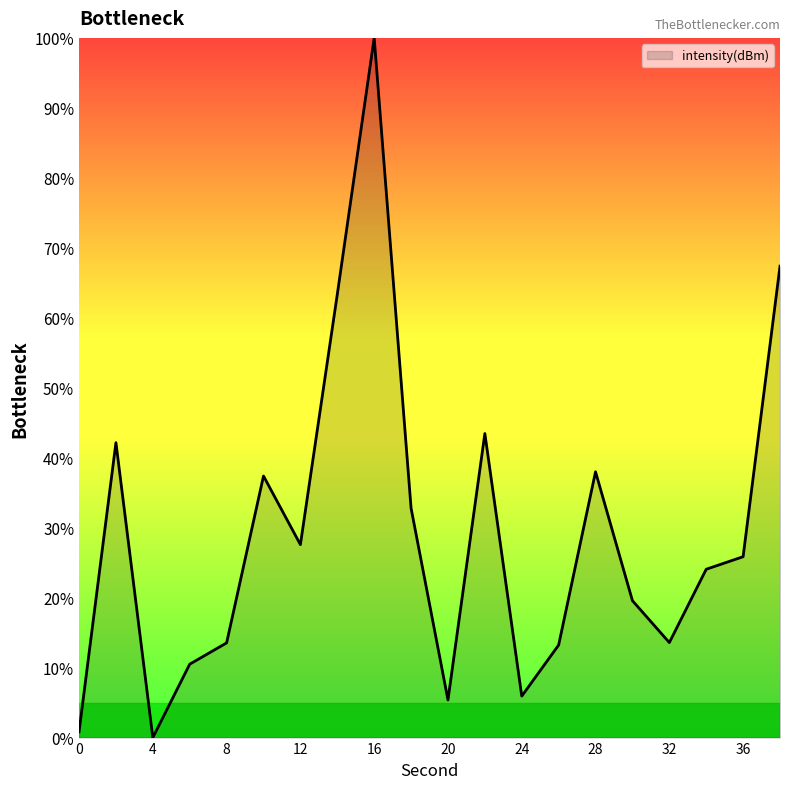

What is the difference between the maximum and minimum values?

100.0